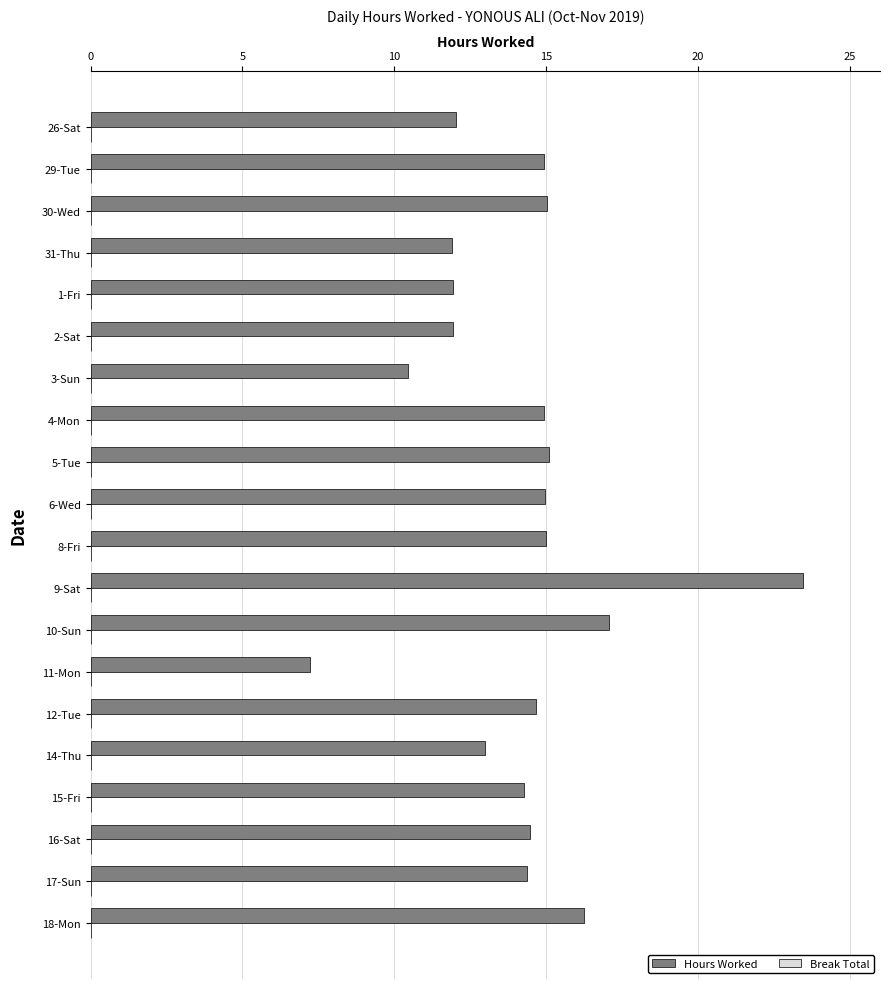

What is the sum of all values?

283.0